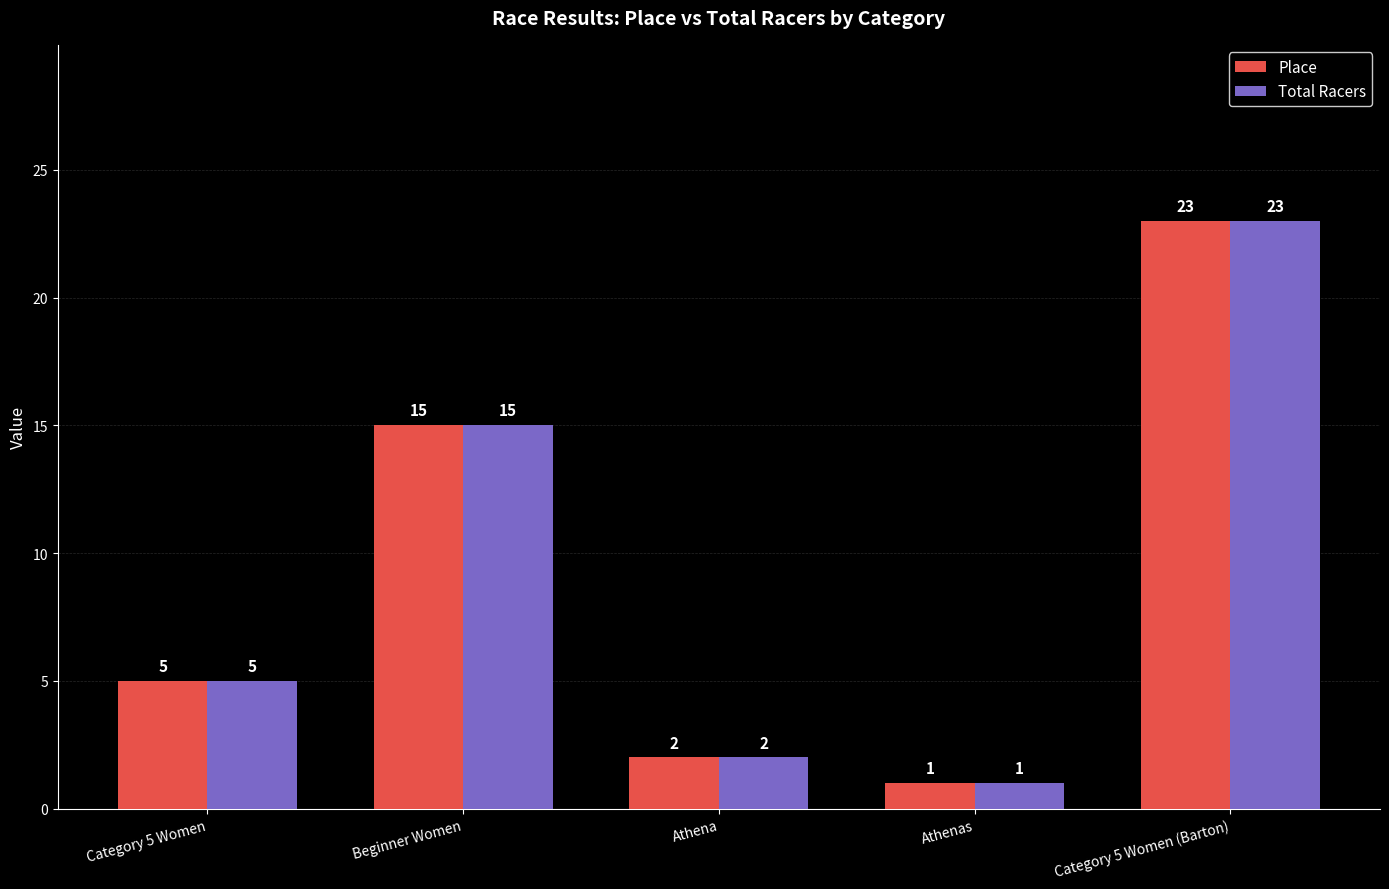

What is the sum of all Total Racers values?

46